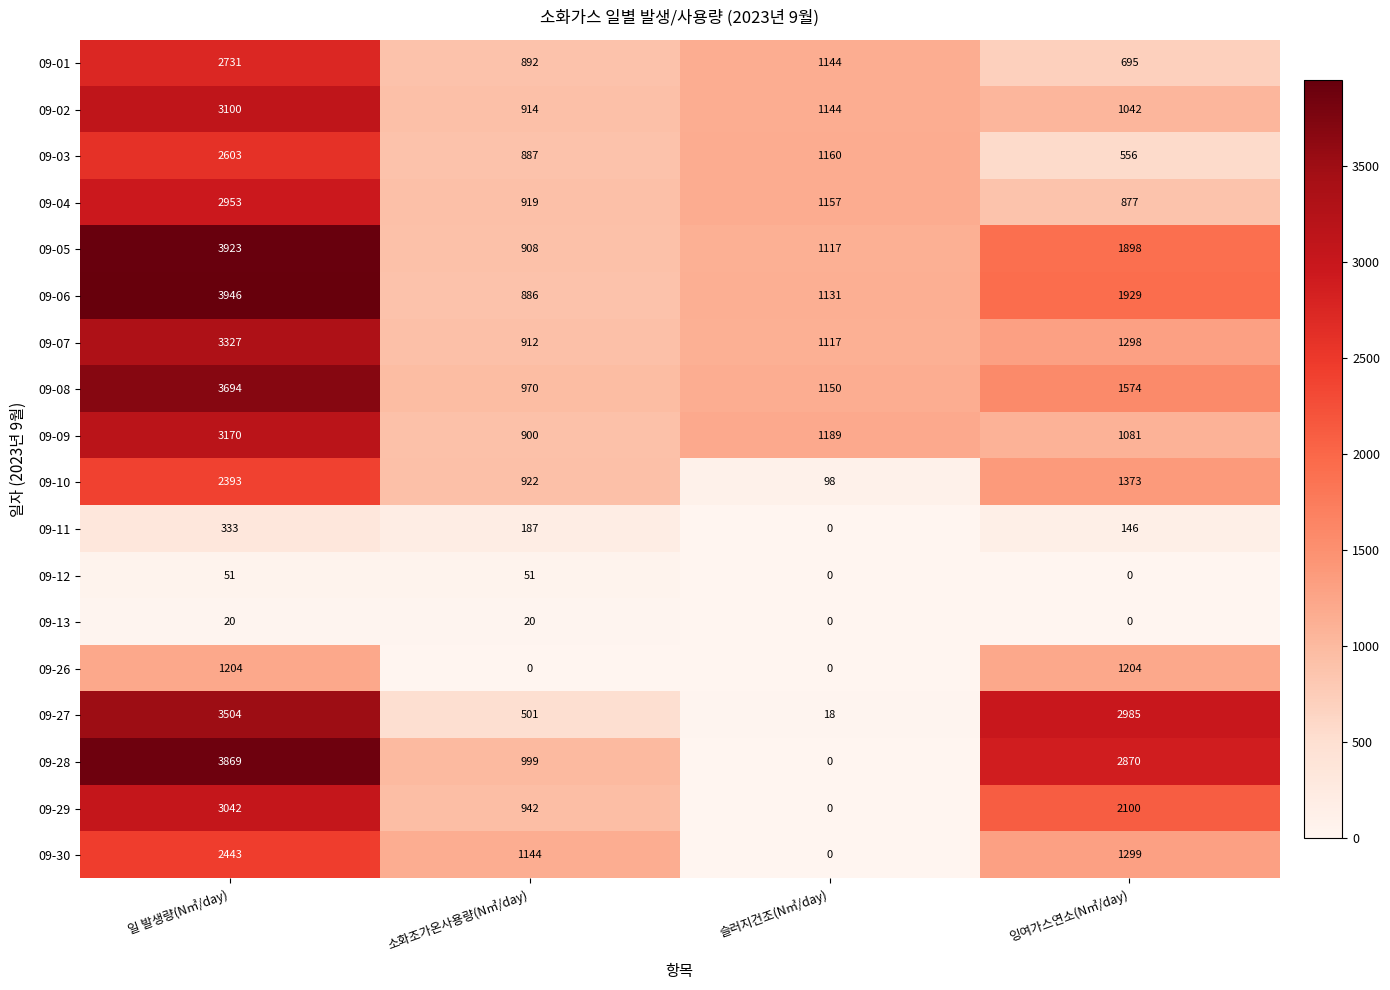

The 09-27 series shows 18 at 슬러지건조(N㎥/day). True or false?

True